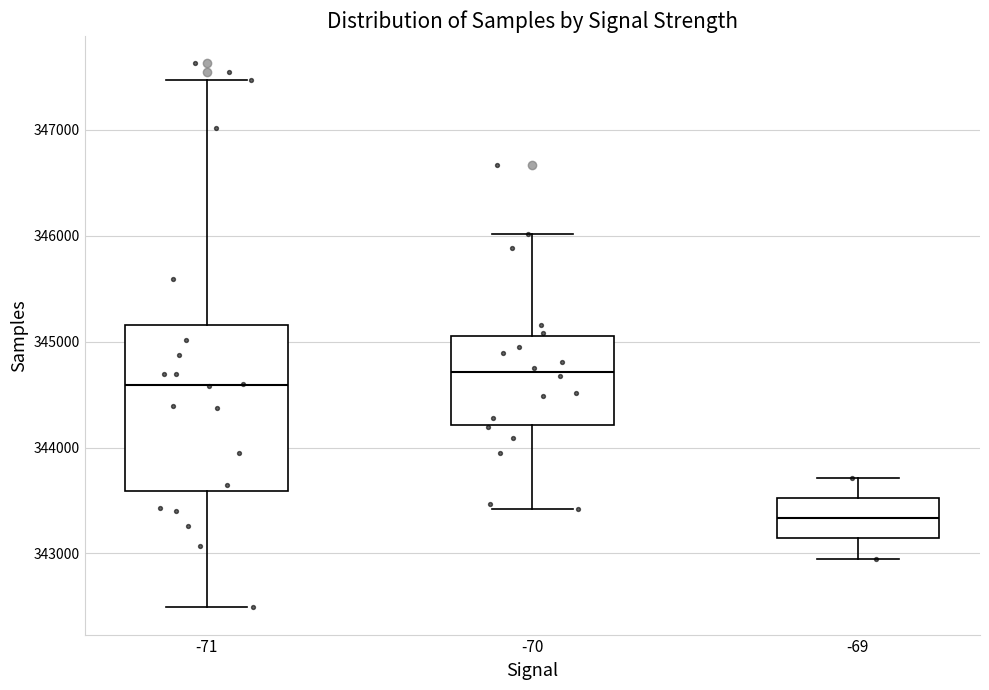

Reading left to right, read every box against the y-axis: the position of its median line, the range the box covers, and the ends of its whiskers. The values are not printed on the chart, so give them approximately, as read against the axis.

-71: median 344600, box 343600 to 345200, whiskers 342500 to 347500
-70: median 344700, box 344200 to 345000, whiskers 343400 to 346000
-69: median 343300, box 343100 to 343500, whiskers 343000 to 343700